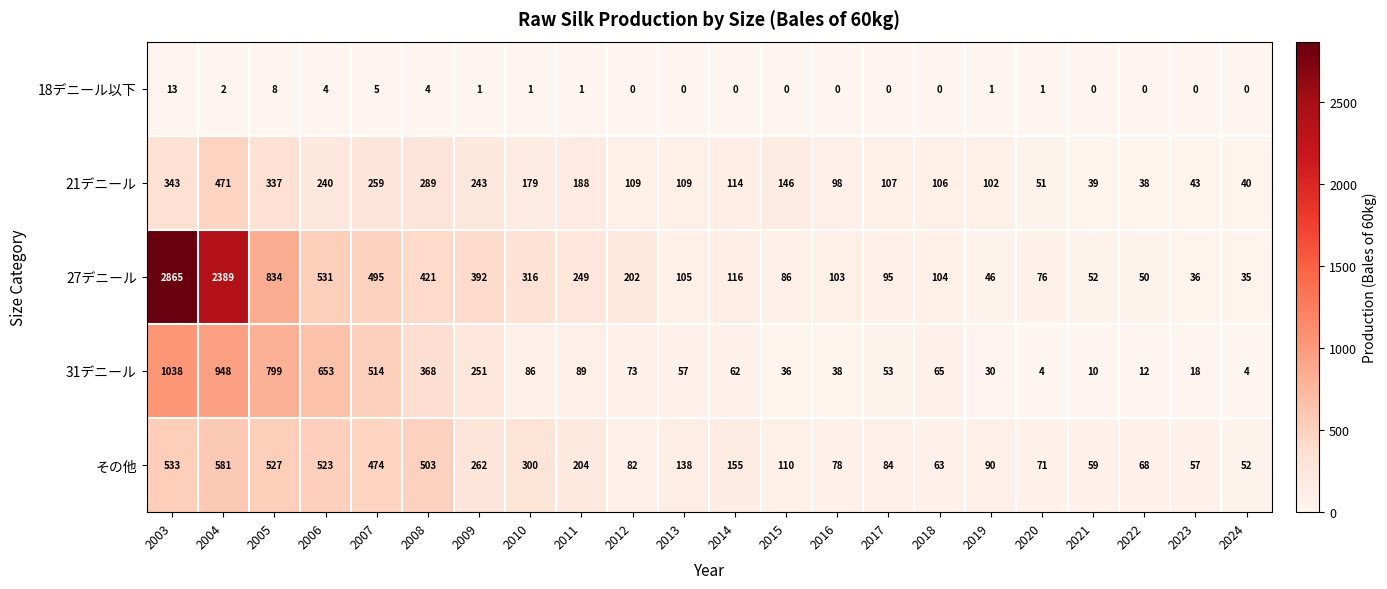

What is the difference between the highest and lowest values at 2021?

59